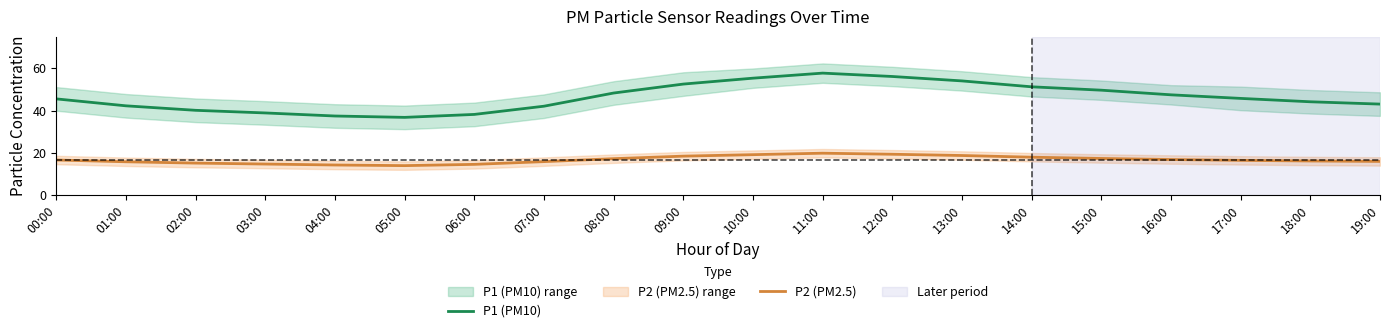

Where does the P1 (PM10) series first go above 45?

00:00